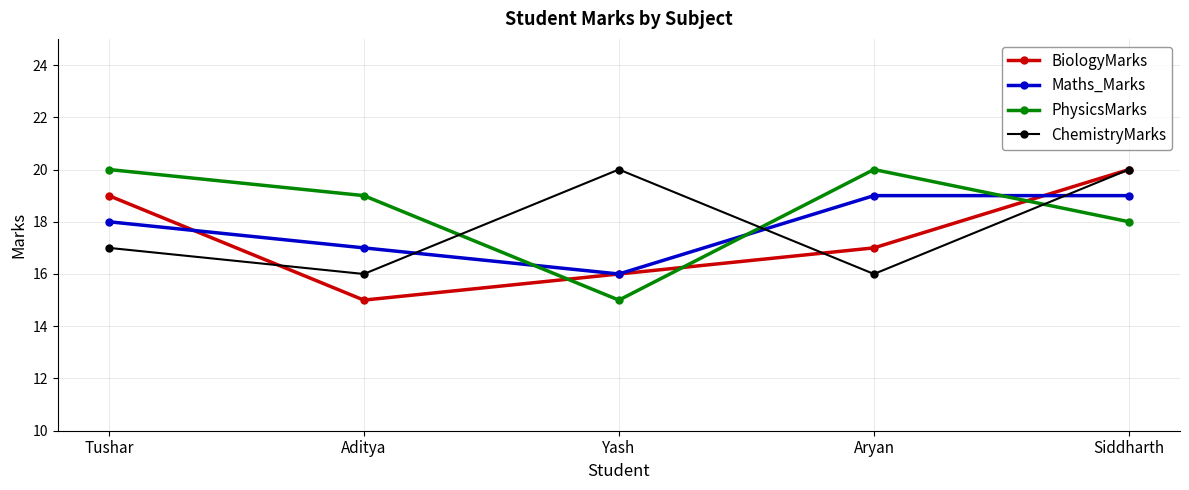

What is the value of the PhysicsMarks point at the 5th from the left?

18